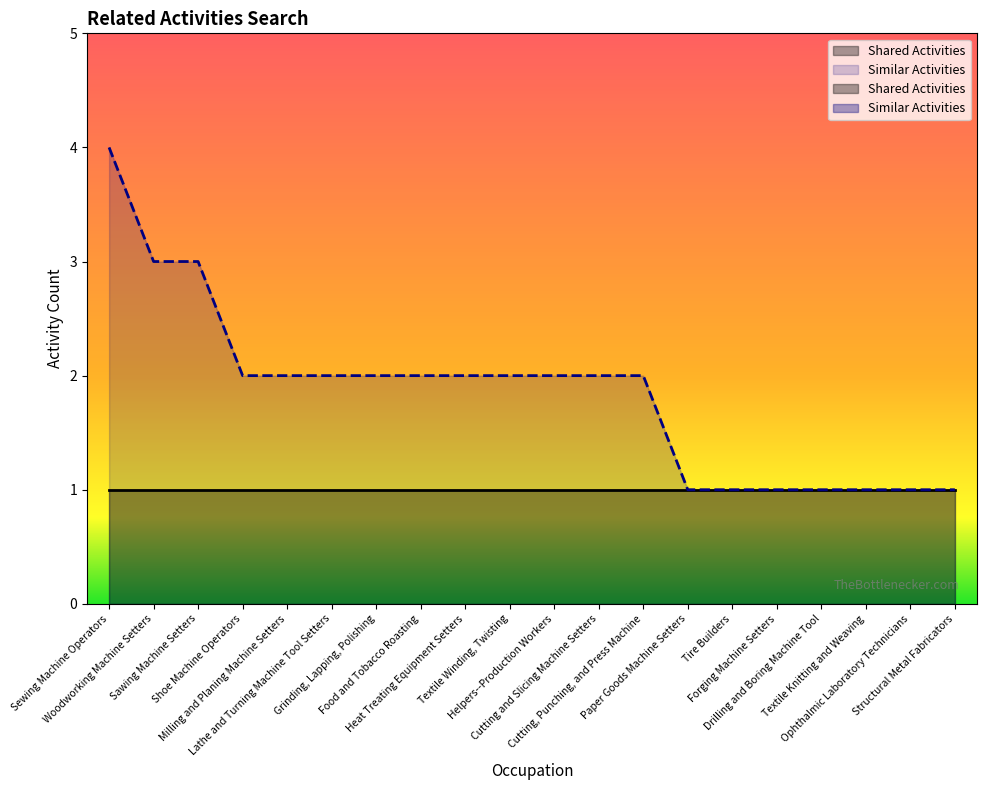

List the labels in order of value, smallest first.

Paper Goods Machine Setters, Tire Builders, Forging Machine Setters, Drilling and Boring Machine Tool, Textile Knitting and Weaving, Ophthalmic Laboratory Technicians, Structural Metal Fabricators, Shoe Machine Operators, Milling and Planing Machine Setters, Lathe and Turning Machine Tool Setters, Grinding, Lapping, Polishing, Food and Tobacco Roasting, Heat Treating Equipment Setters, Textile Winding, Twisting, Helpers--Production Workers, Cutting and Slicing Machine Setters, Cutting, Punching, and Press Machine, Woodworking Machine Setters, Sawing Machine Setters, Sewing Machine Operators